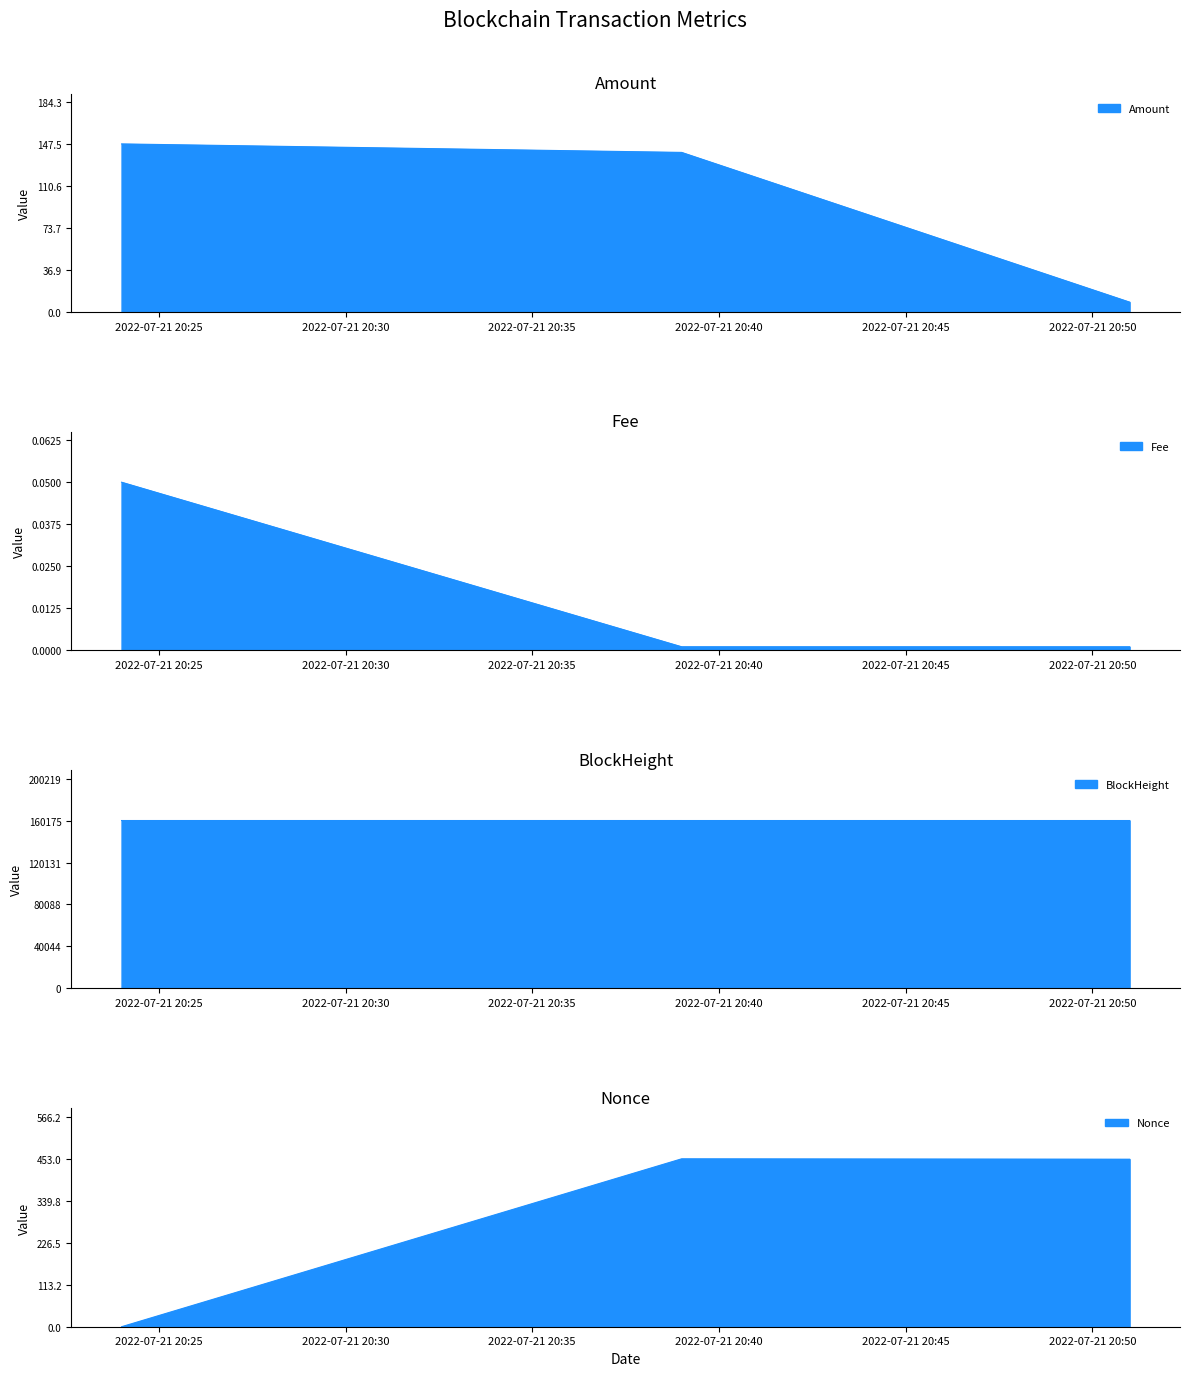

Read the BlockHeight value at 2022-07-21 20:51:00.

160168.0